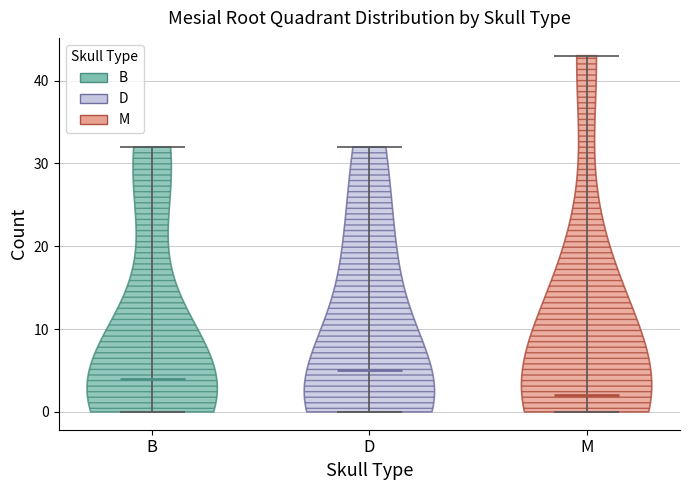

Reading left to right, read every violin against the y-axis: where its median line is, and the lowest and highest points it reaches. The values are not printed on the chart, so give them approximately, as read against the axis.

B: median line 4, lowest point 0, highest point 32
D: median line 5, lowest point 0, highest point 32
M: median line 2, lowest point 0, highest point 43